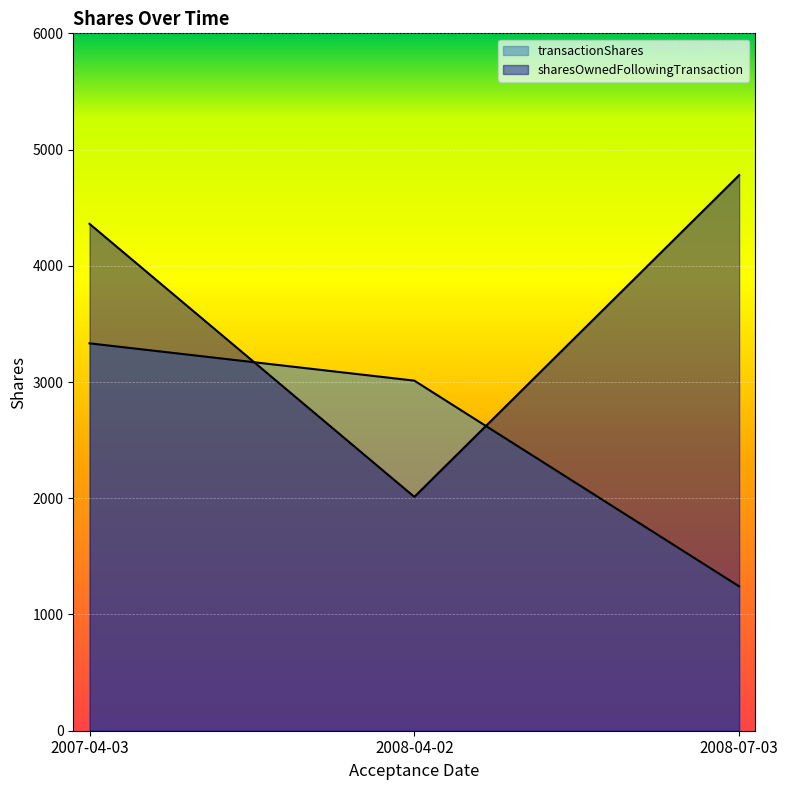

Which series has the largest range (max minus min)?

sharesOwnedFollowingTransaction